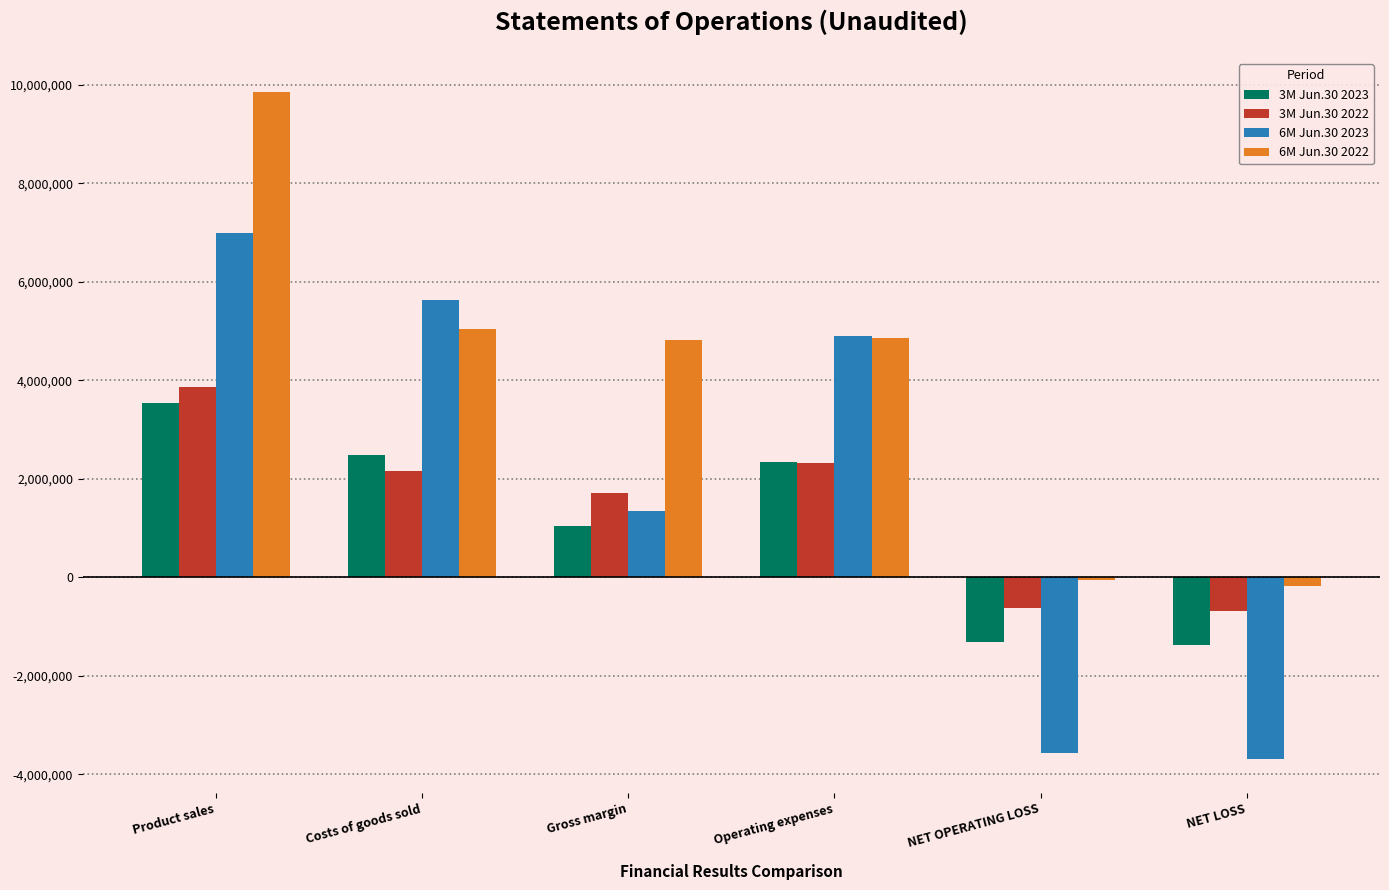

What are all the series names shown in the legend?

3M Jun.30 2023, 3M Jun.30 2022, 6M Jun.30 2023, 6M Jun.30 2022